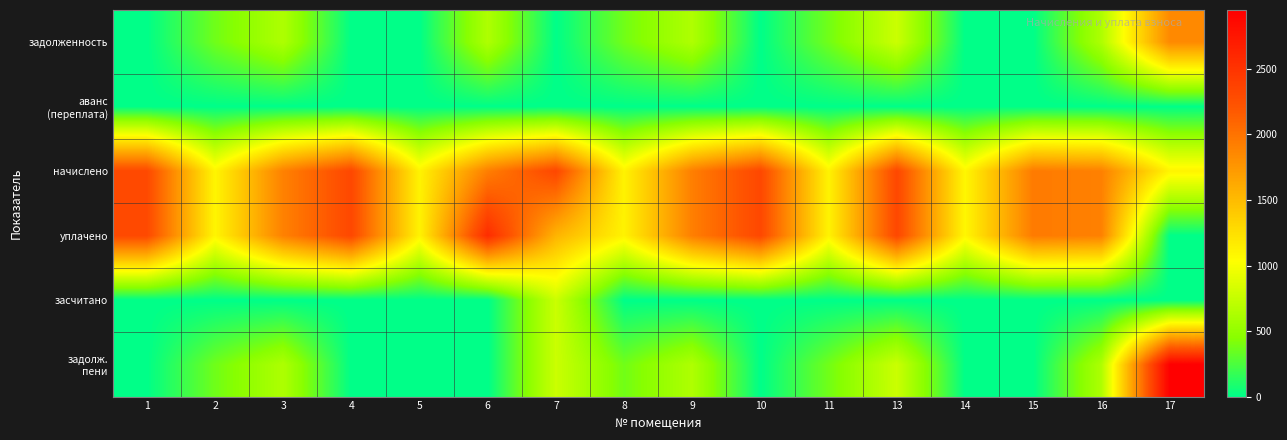

At how many categories does at least one series exceed 2821?

1